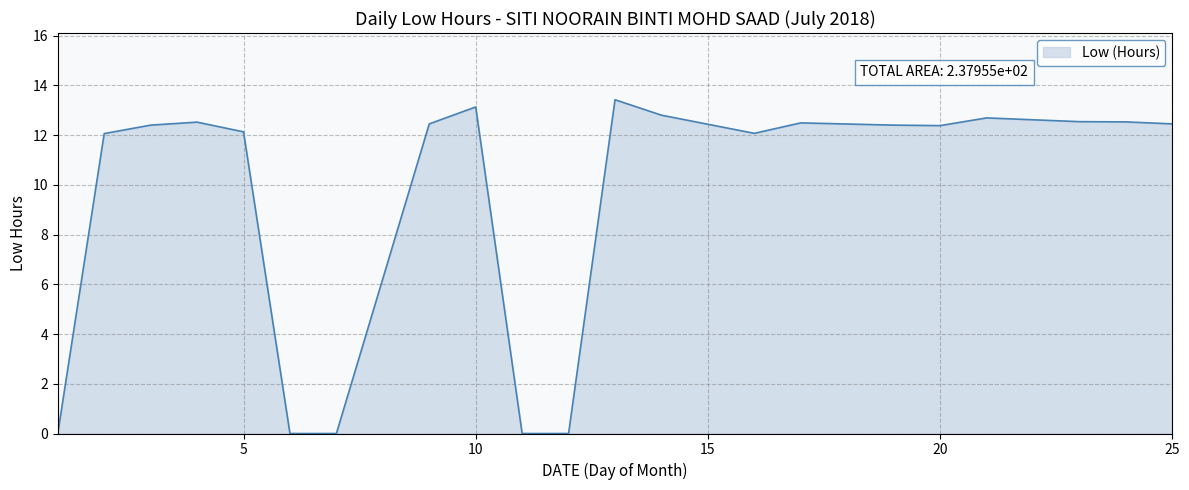

Count the number of categories in the chart.

21